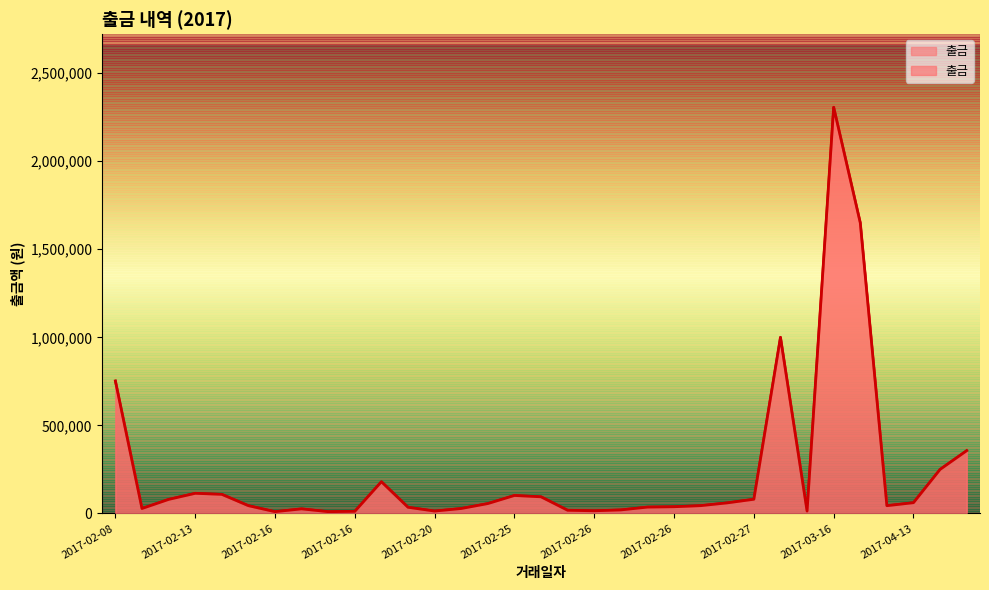

How many points are higher than both their immediate neighbors (excluding endpoints)?

6